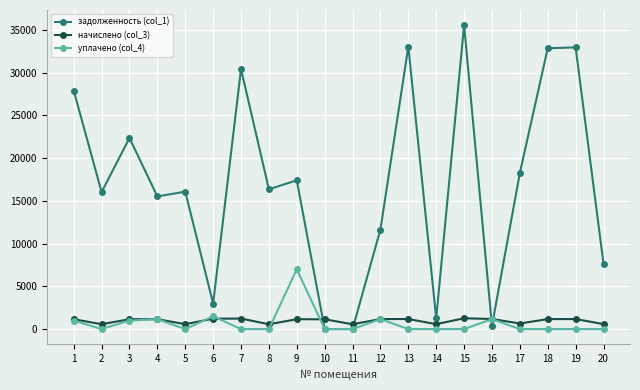

Which series ends up on top after the final intersection of задолженность (col_1) and уплачено (col_4)?

задолженность (col_1)